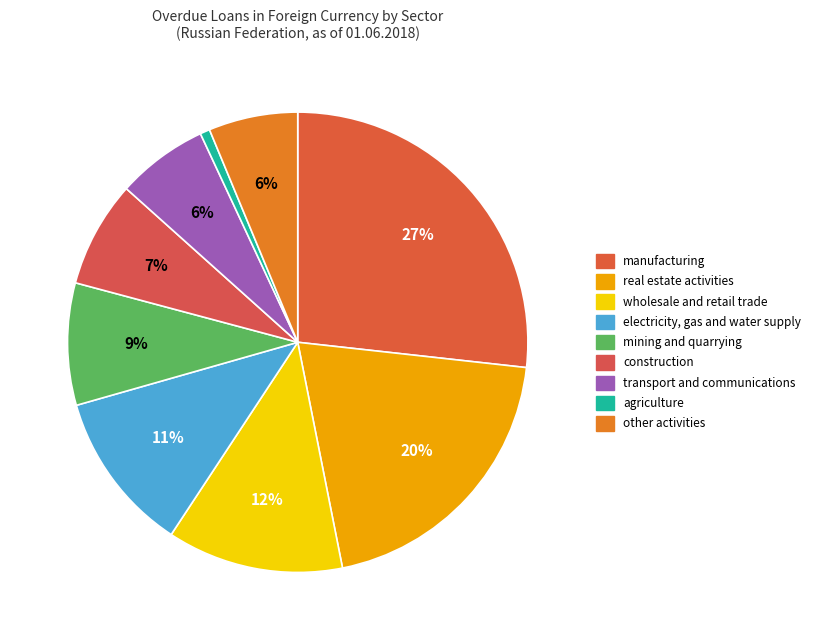

Rank the categories by value from highest to lowest.

manufacturing, real estate activities, wholesale and retail trade, electricity, gas and water supply, mining and quarrying, construction, transport and communications, other activities, agriculture, hunting and forestry